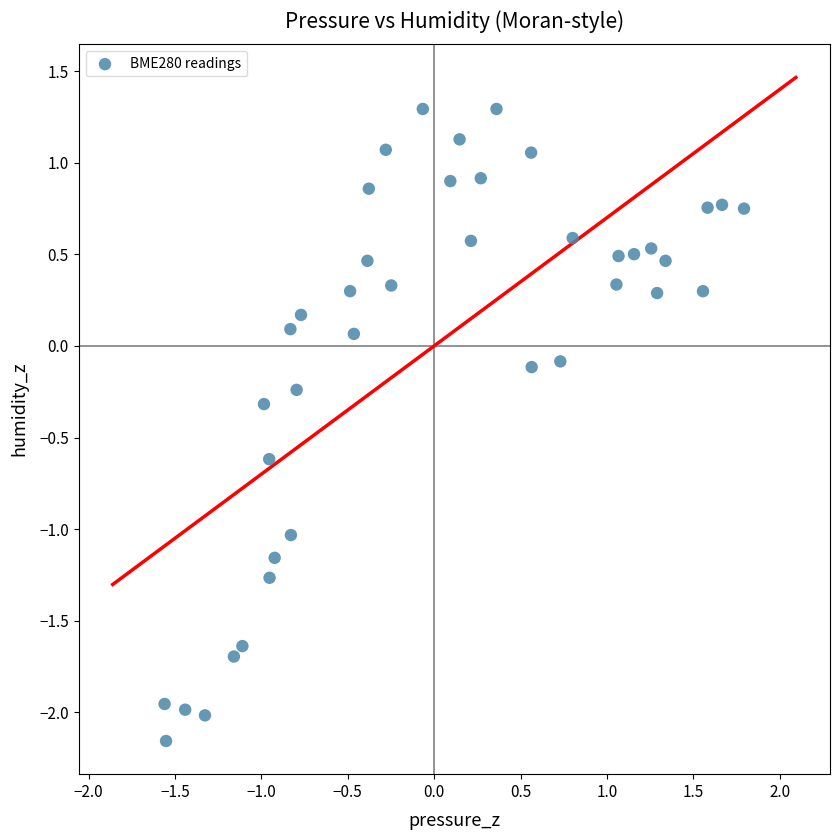

What is the range of X values (max minus min)?

3.4